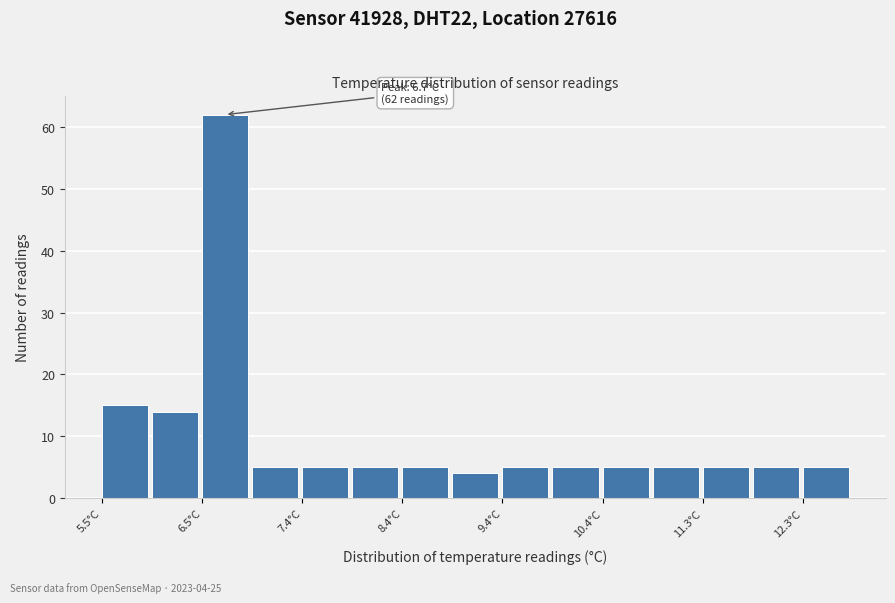

Over which range of the x-axis is the bar tallest?

6.5 to 7.0